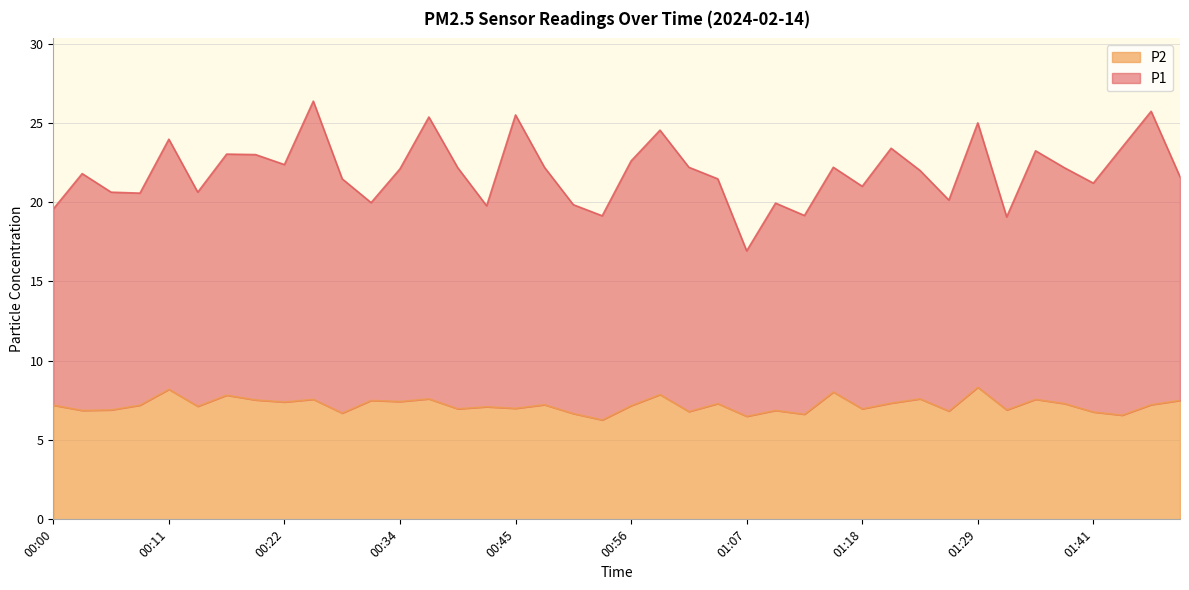

Which category has the lowest value across all series?

00:53